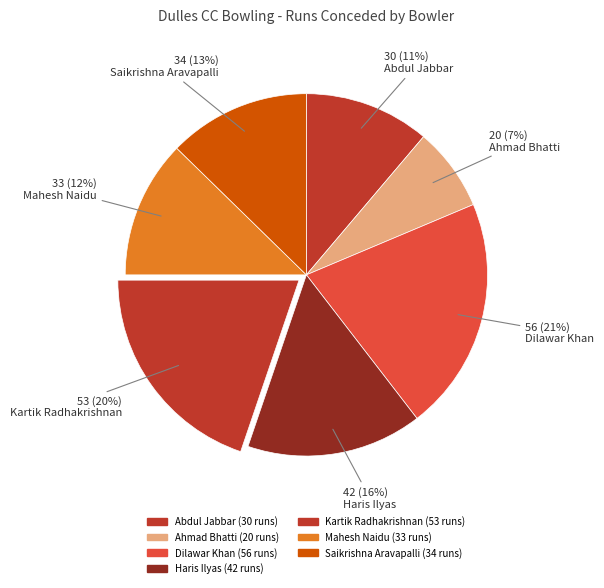

How many slices are in this pie chart?

7